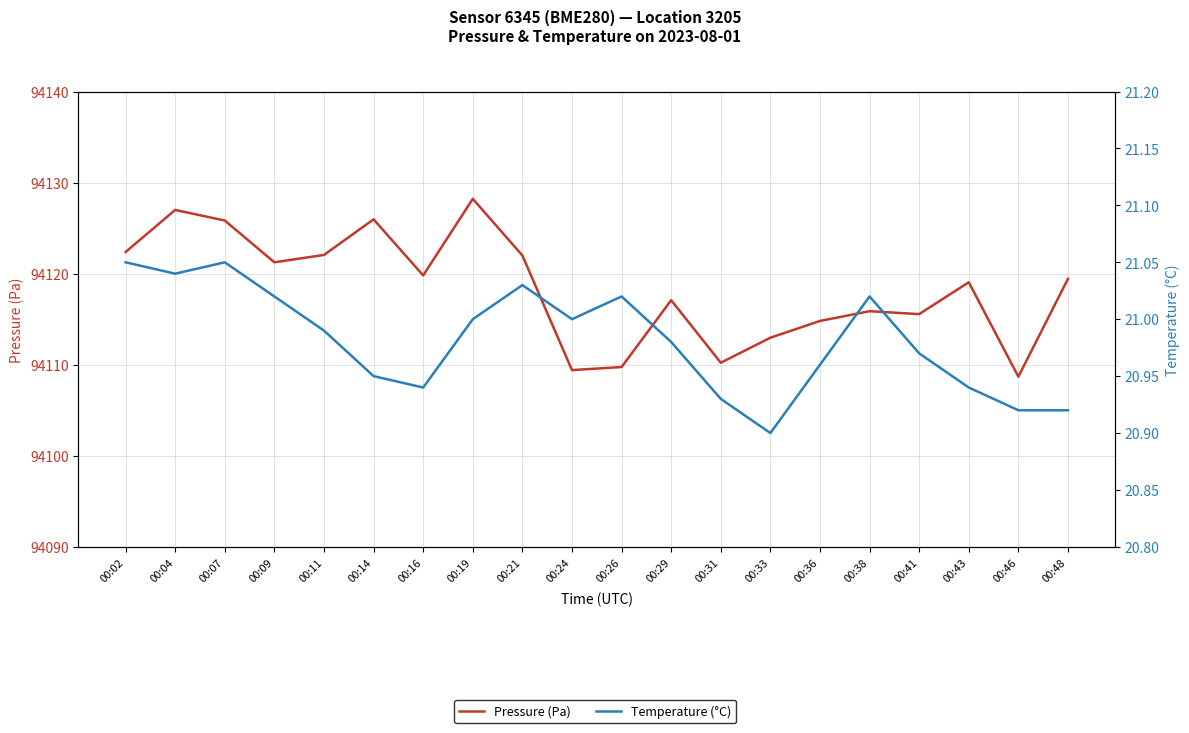

What is the total value across all series at 00:46?

94129.6